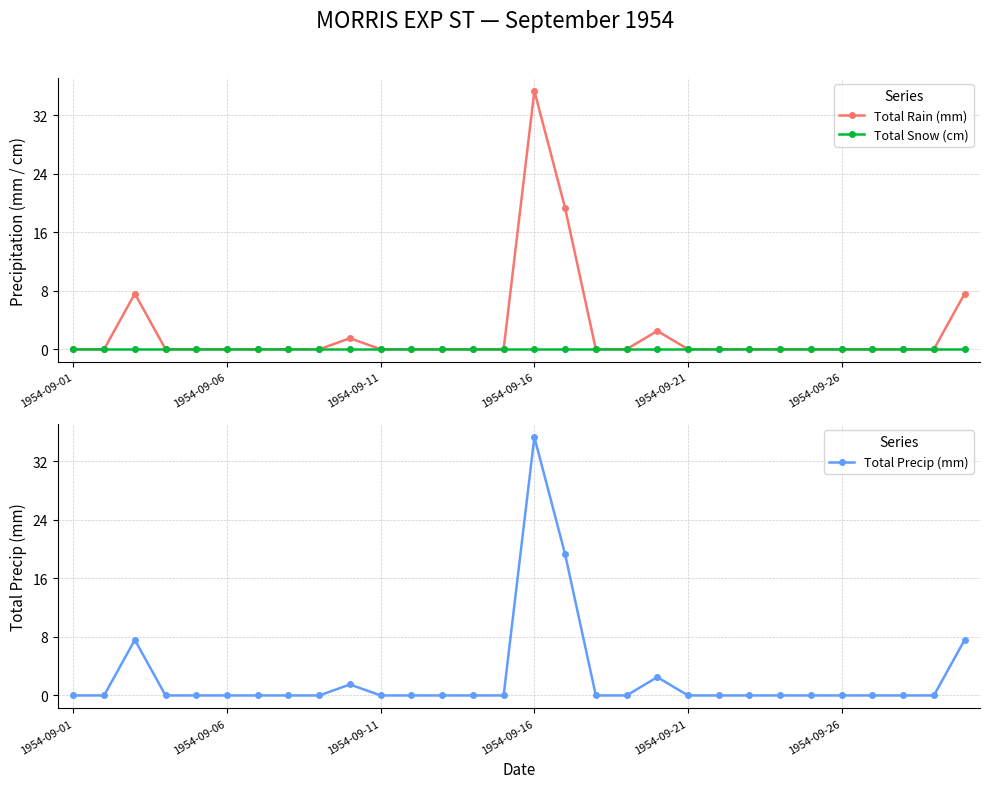

True or false: Total Rain (mm) has more than 0 points higher than both neighbors.

True